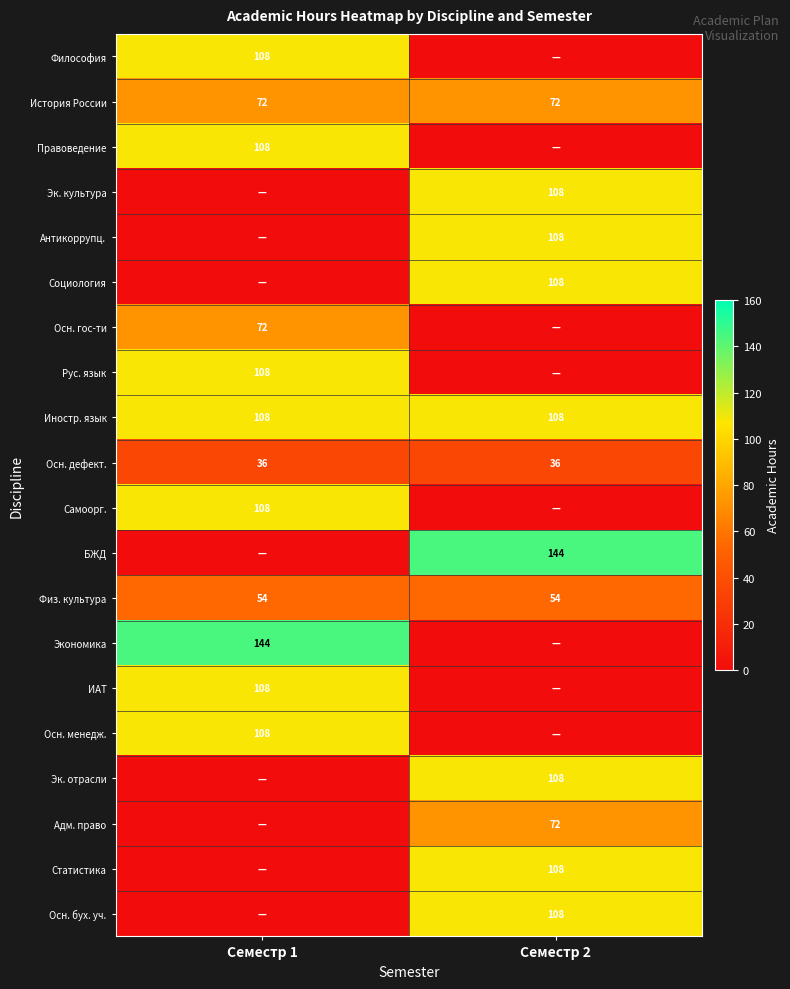

The Осн. дефект. series shows 36 at Семестр 2. True or false?

True